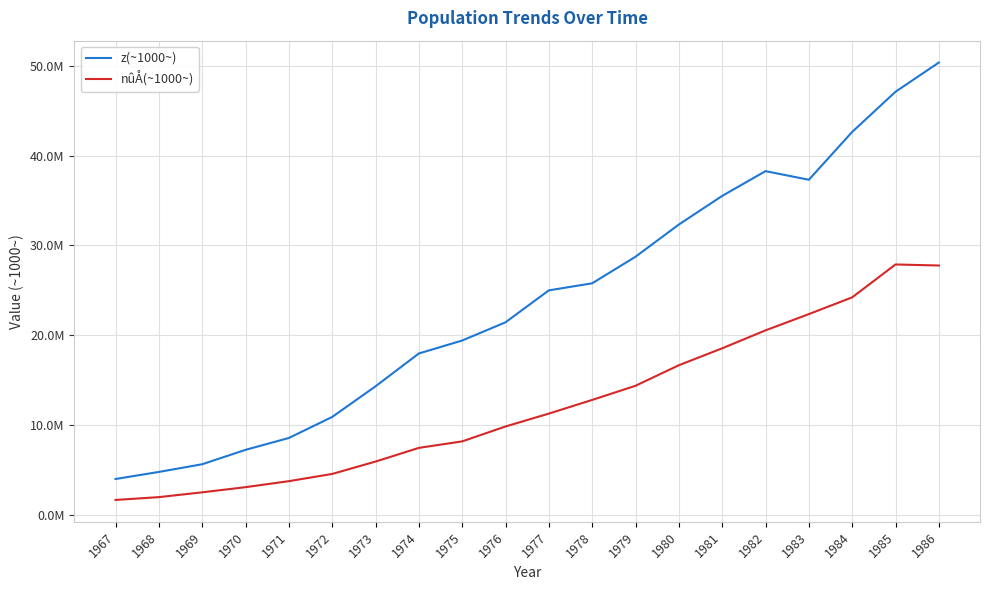

At which category is the sum across all series the highest?

1986